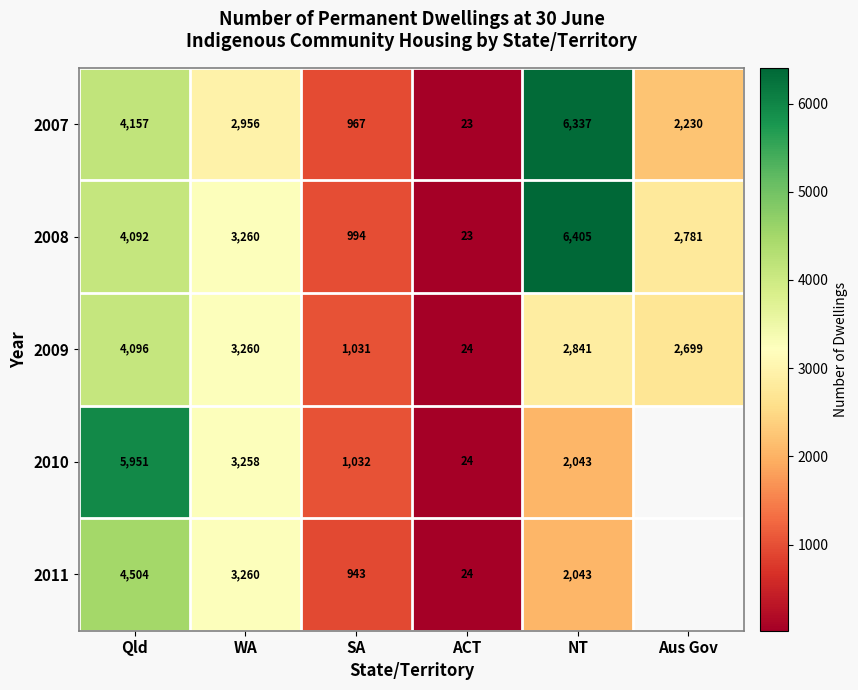

At which label does 2009 first exceed 2841?

Qld